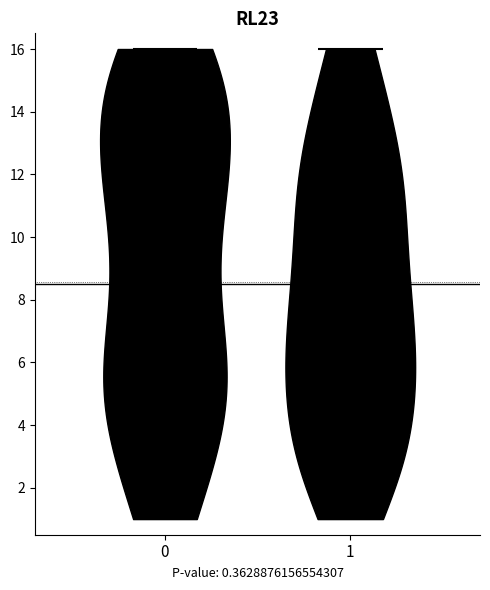

Which violin has the highest median line?

0